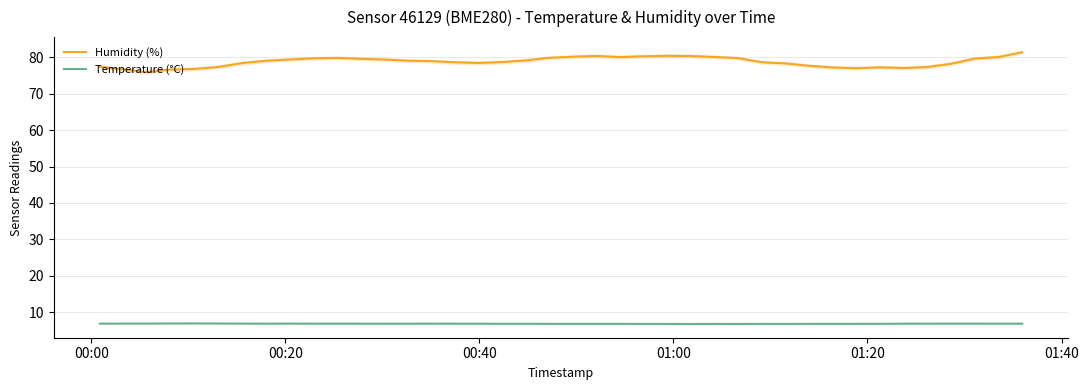

What is the maximum value for Temperature (°C)?

6.9